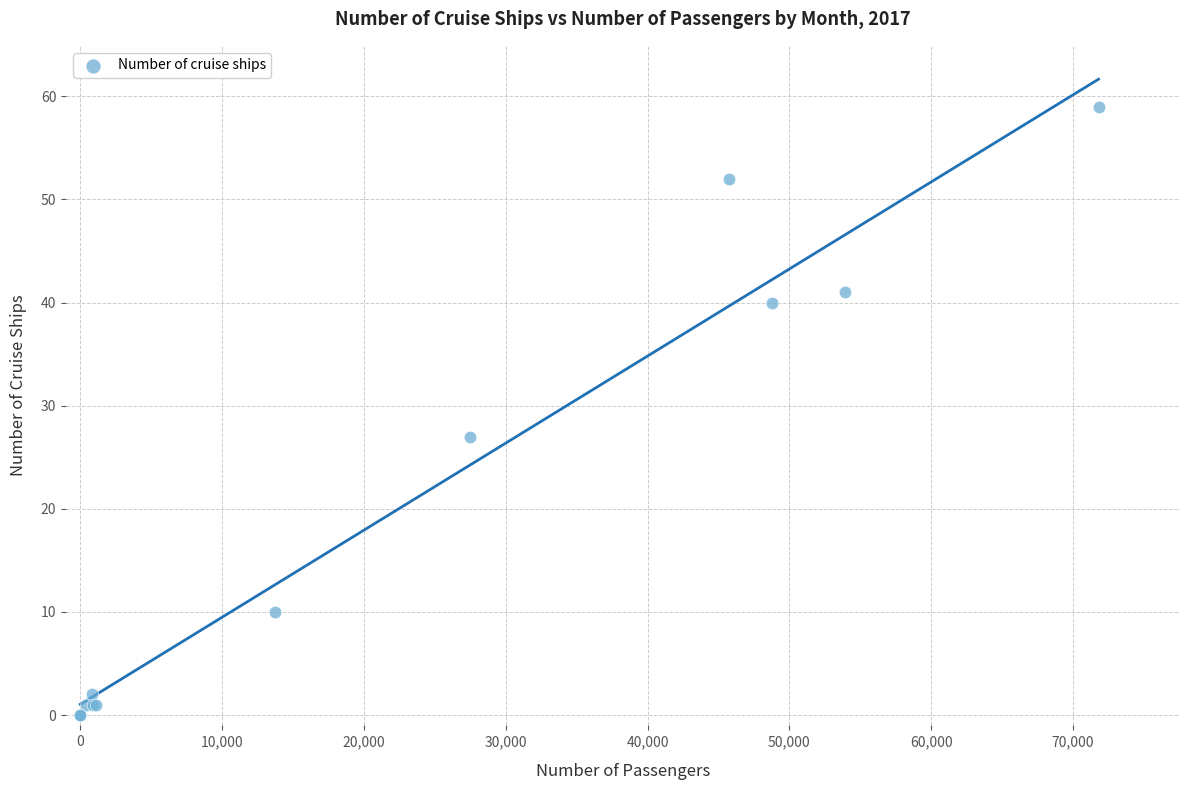

What Y value in the scatter plot is closest to 29?

27